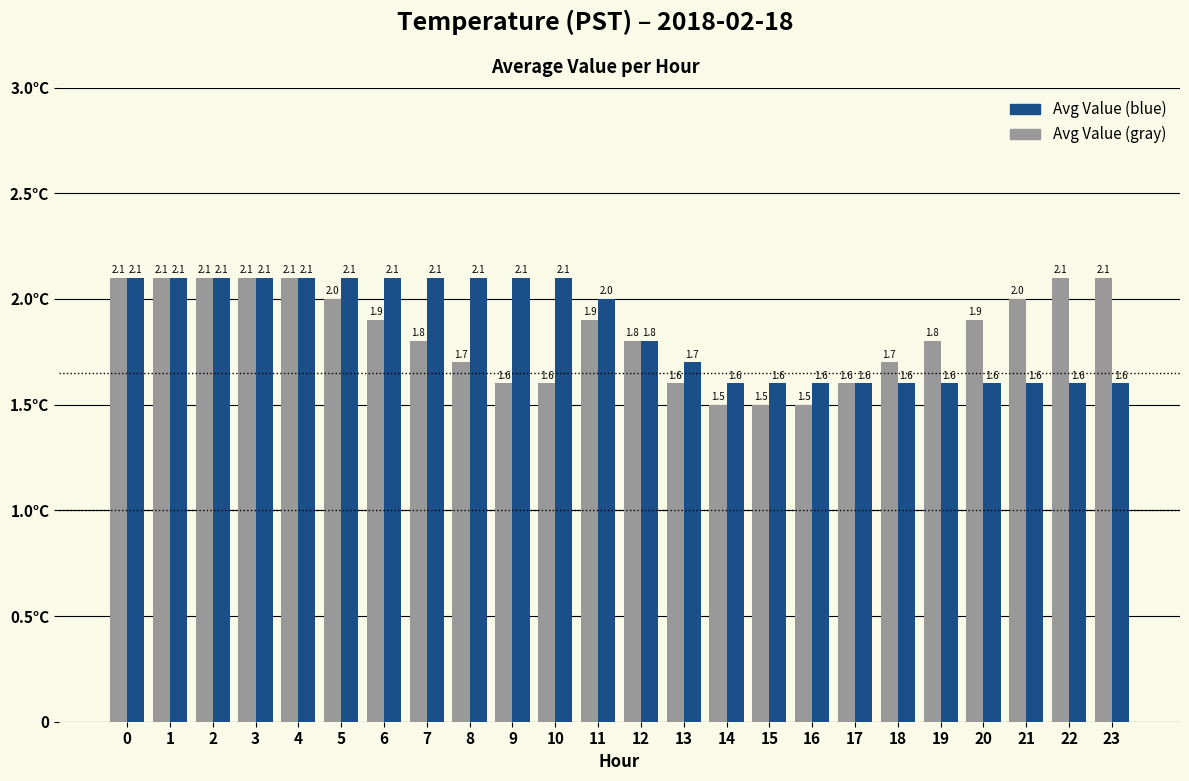

Reading right to left, what are all the values shown in this chart?

Avg Value (gray): 23=2.1	22=2.1	21=2.0	20=1.9	19=1.8	18=1.7	17=1.6	16=1.5	15=1.5	14=1.5	13=1.6	12=1.8	11=1.9	10=1.6	9=1.6	8=1.7	7=1.8	6=1.9	5=2.0	4=2.1	3=2.1	2=2.1	1=2.1	0=2.1
Avg Value (blue): 23=1.6	22=1.6	21=1.6	20=1.6	19=1.6	18=1.6	17=1.6	16=1.6	15=1.6	14=1.6	13=1.7	12=1.8	11=2.0	10=2.1	9=2.1	8=2.1	7=2.1	6=2.1	5=2.1	4=2.1	3=2.1	2=2.1	1=2.1	0=2.1